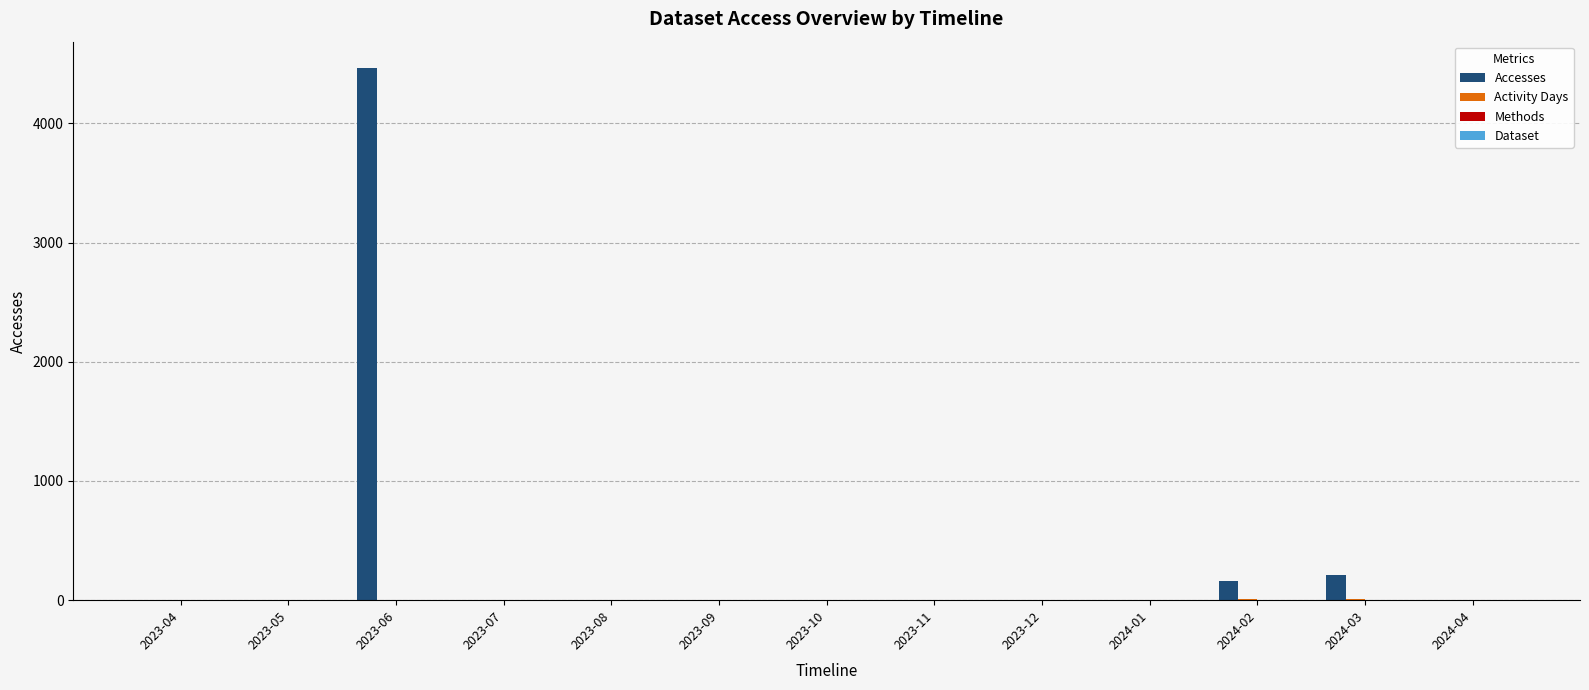

Between 2024-01 and 2024-03, which series saw the biggest shift?

Accesses